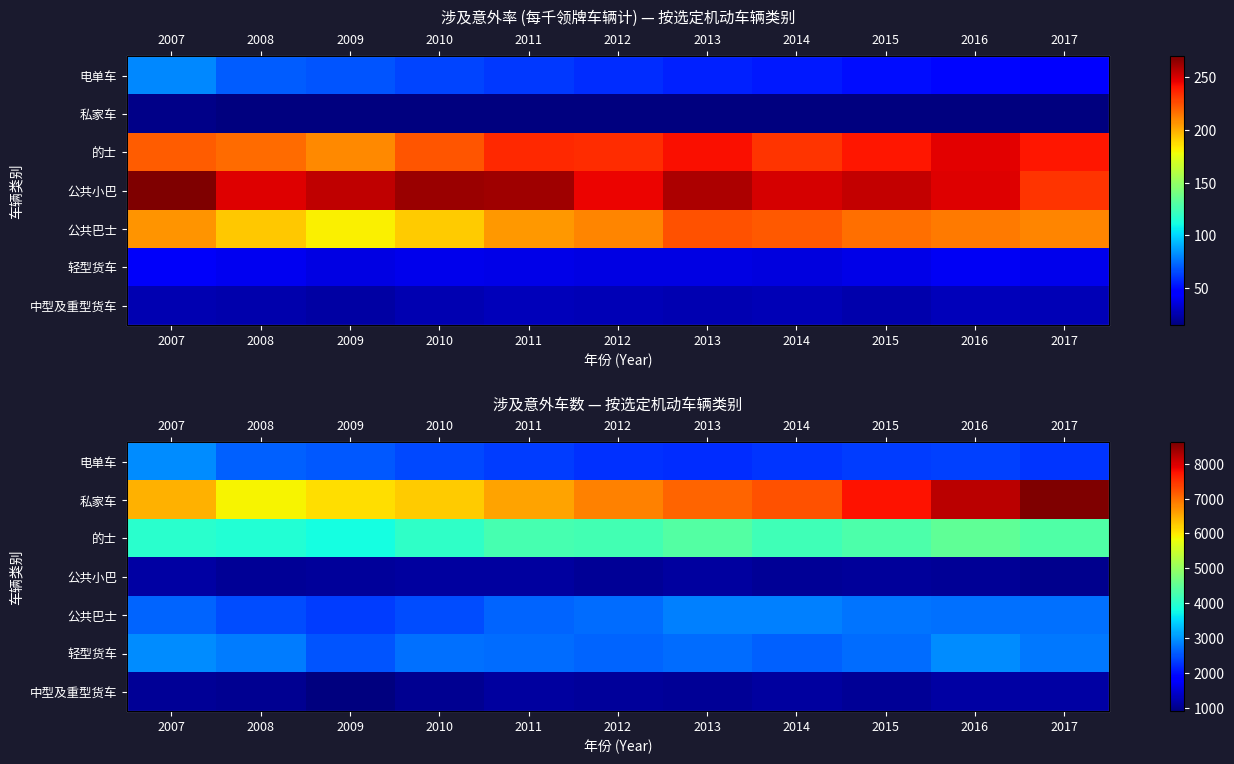

Is the value of 轻型货车 at 2007 greater than the value of 的士 at 2008?

No